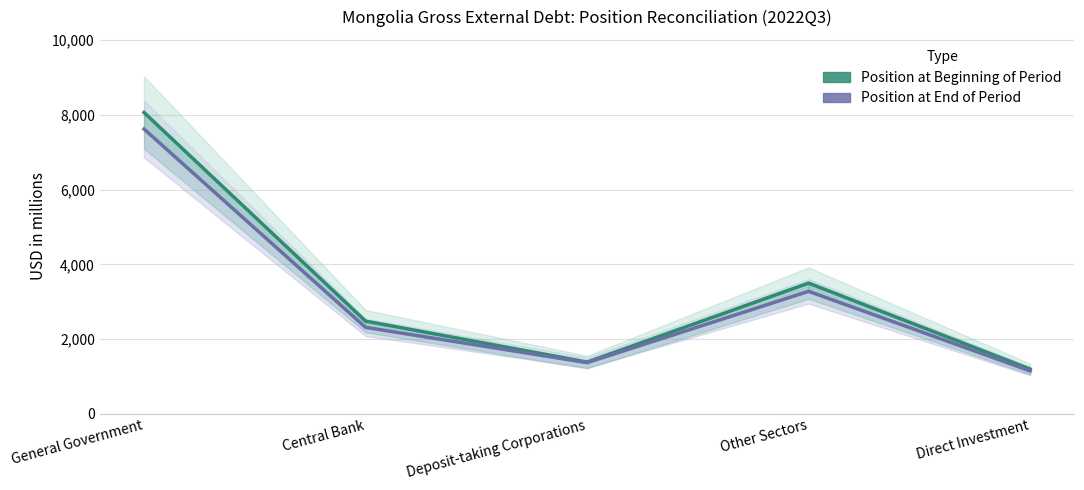

The value of Position at Beginning of Period at General Government is 8063. True or false?

True